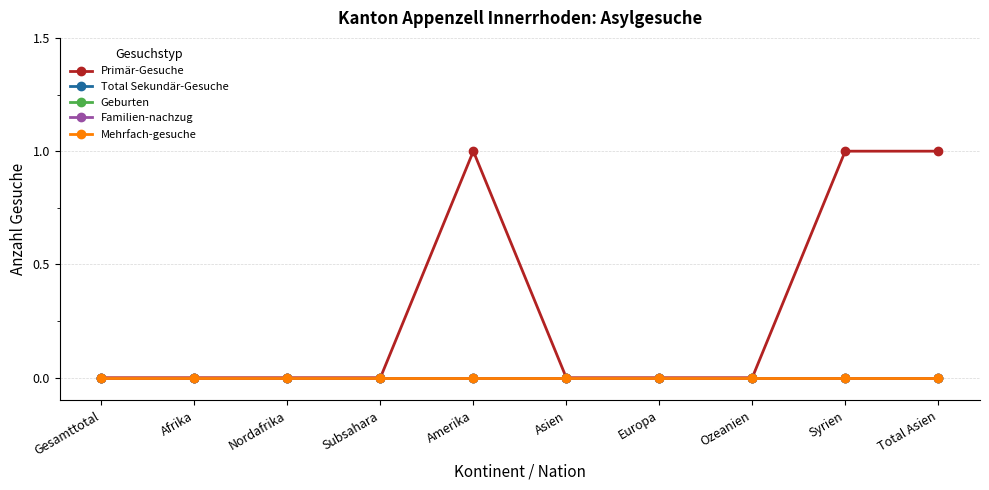

Is this an area chart (filled region under the line)?

No